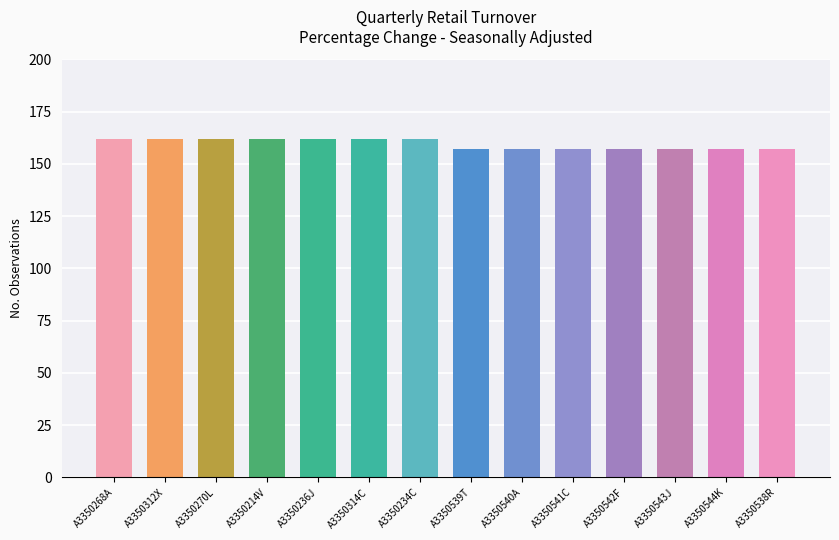

Read the value at A3350312X.

162